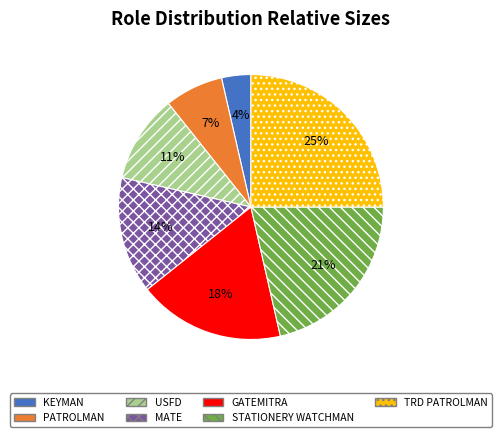

Which slice is the largest?

TRD PATROLMAN